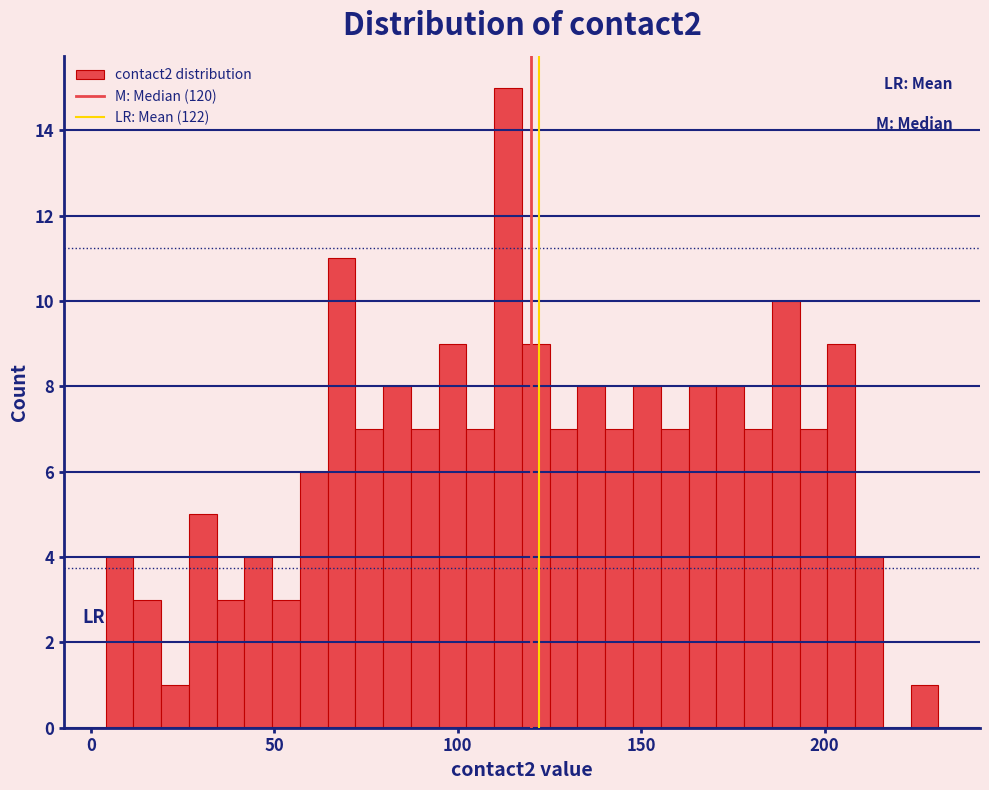

Read against the x-axis, roughly where is the centre of the tallest bar?

115